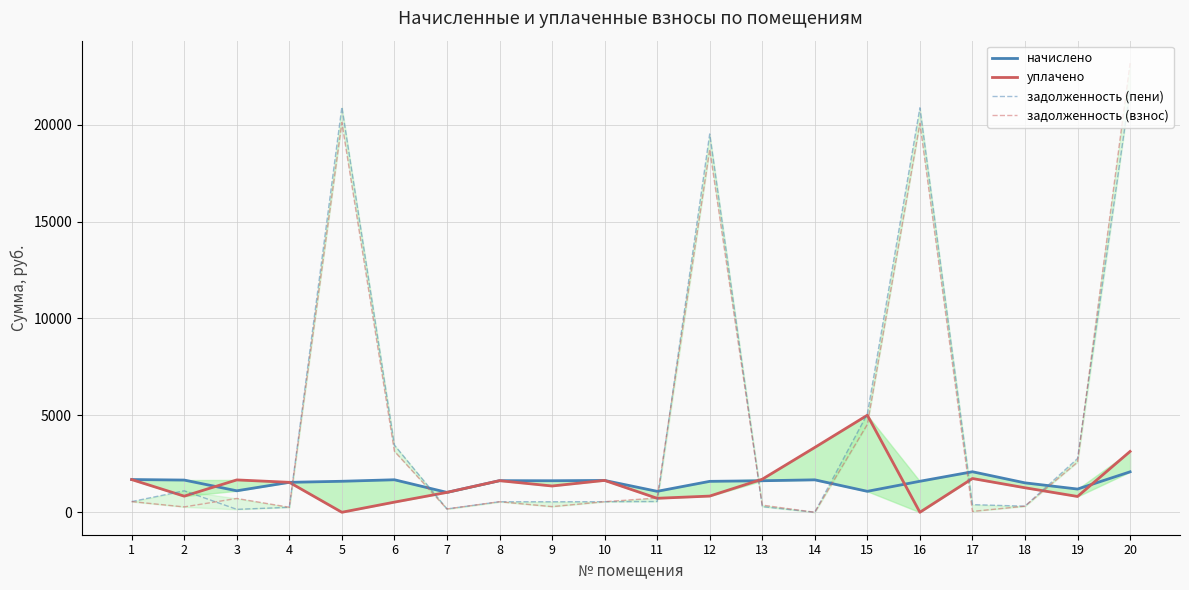

Reading right to left, transcribe all the data shown in this chart.

начислено: 2086.5	1197.3	1517.1	2090.4	1599.0	1080.3	1673.1	1626.3	1595.1	1080.3	1641.9	1626.3	1630.2	1025.7	1677.0	1599.0	1544.4	1107.6	1661.4	1688.7
уплачено: 3138.0	815.0	1264.0	1741.9	0.0	5007.0	3345.1	1705.0	835.0	721.0	1644.0	1355.2	1630.0	1025.7	523.0	0.0	1545.0	1669.0	831.0	1687.0
задолженность (пени): 21775.5	2772.3	313.6	393.9	20868.3	5075.0	0.0	290.7	19519.0	555.5	545.2	542.1	542.8	170.9	3464.3	20905.1	256.4	151.1	1107.1	550.9
задолженность (взнос): 23173.2	2588.7	314.1	44.8	20068.8	4534.8	0.0	368.6	18721.5	736.4	545.2	292.2	542.7	170.9	3148.8	20105.6	258.2	712.3	276.4	550.5